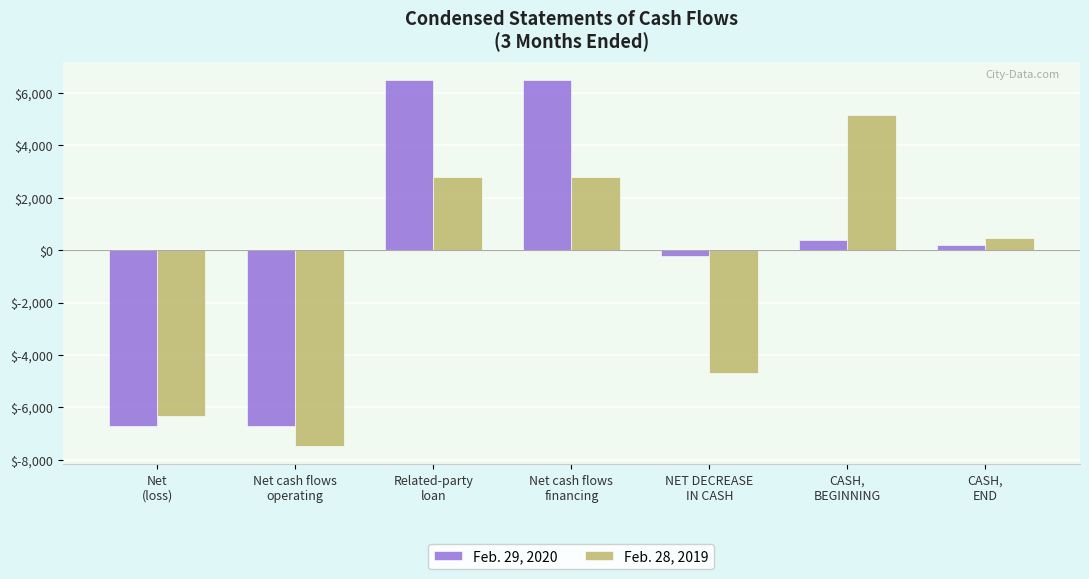

Rank the series by their maximum value, from highest to lowest.

Feb. 29, 2020, Feb. 28, 2019